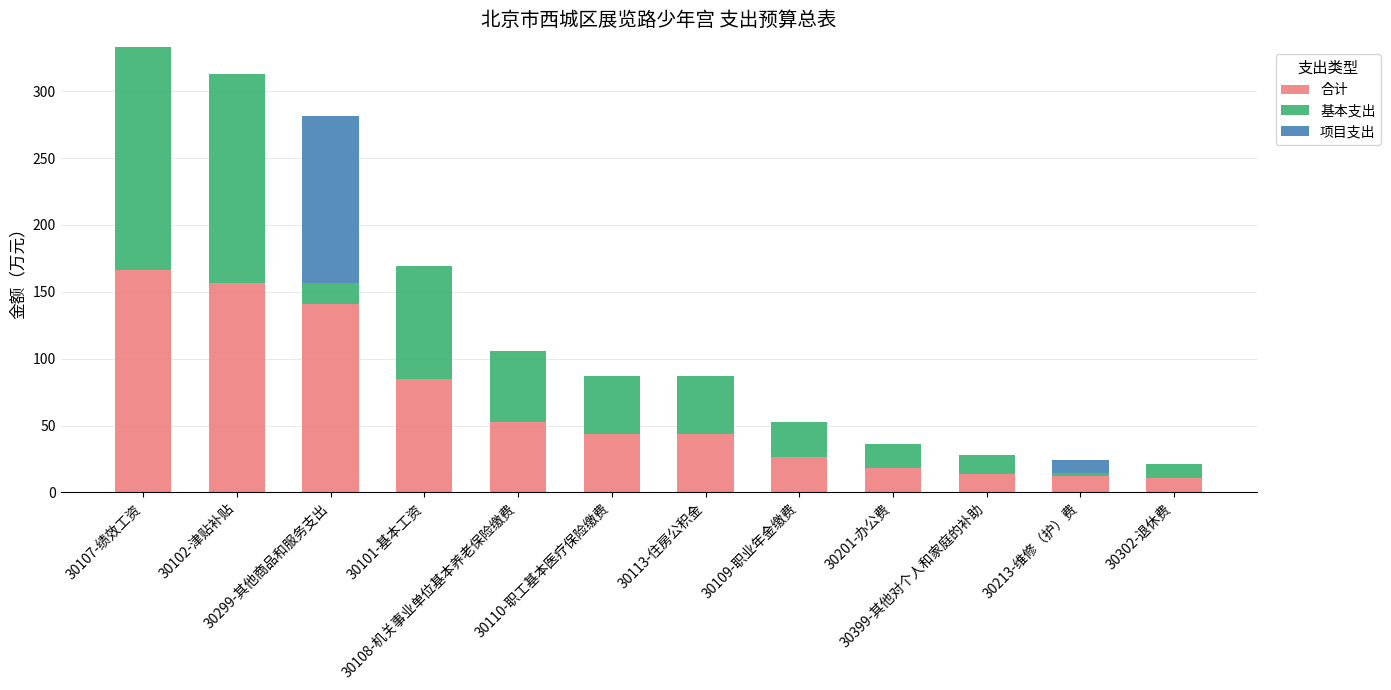

What is the sum of all 合计 values?

769.8